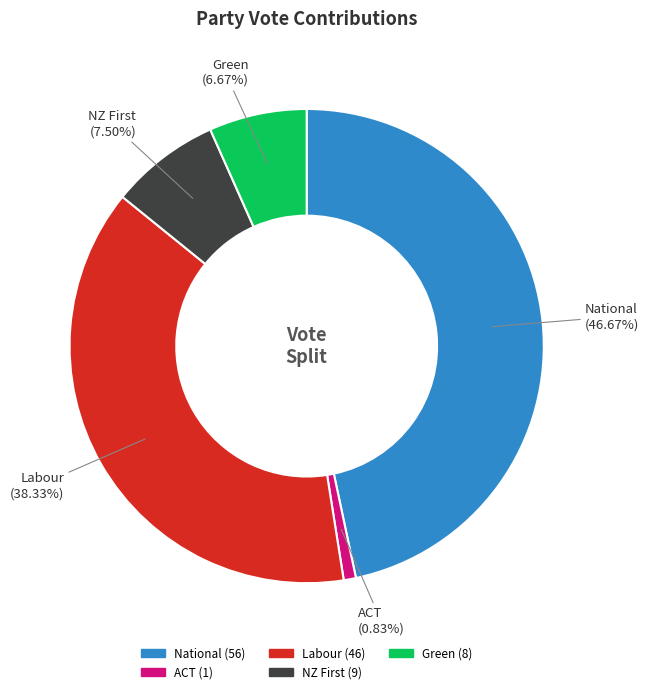

To the nearest percent, what is the average slice percentage?

20%